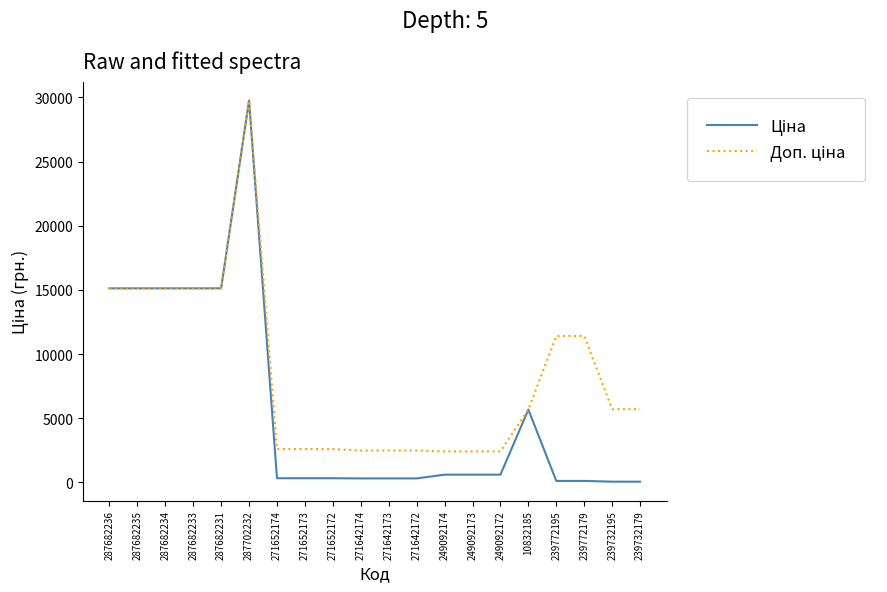

Which category has the highest value across all series?

287702232